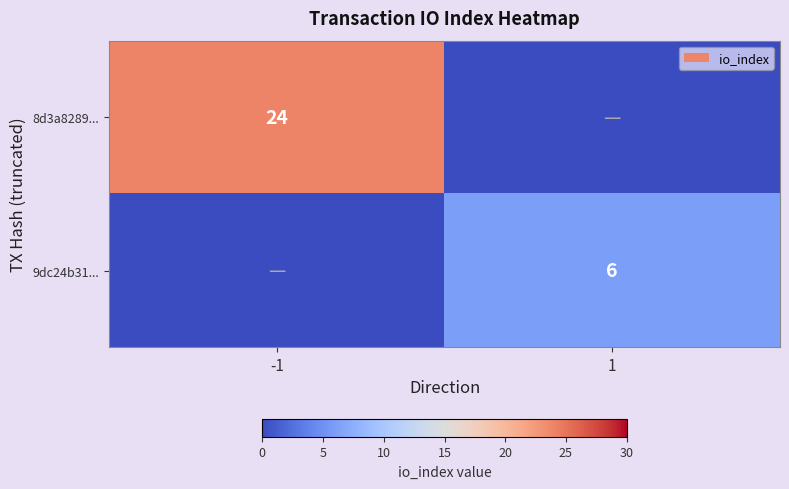

The value of 8d3a8289... at -1 is 33. True or false?

False